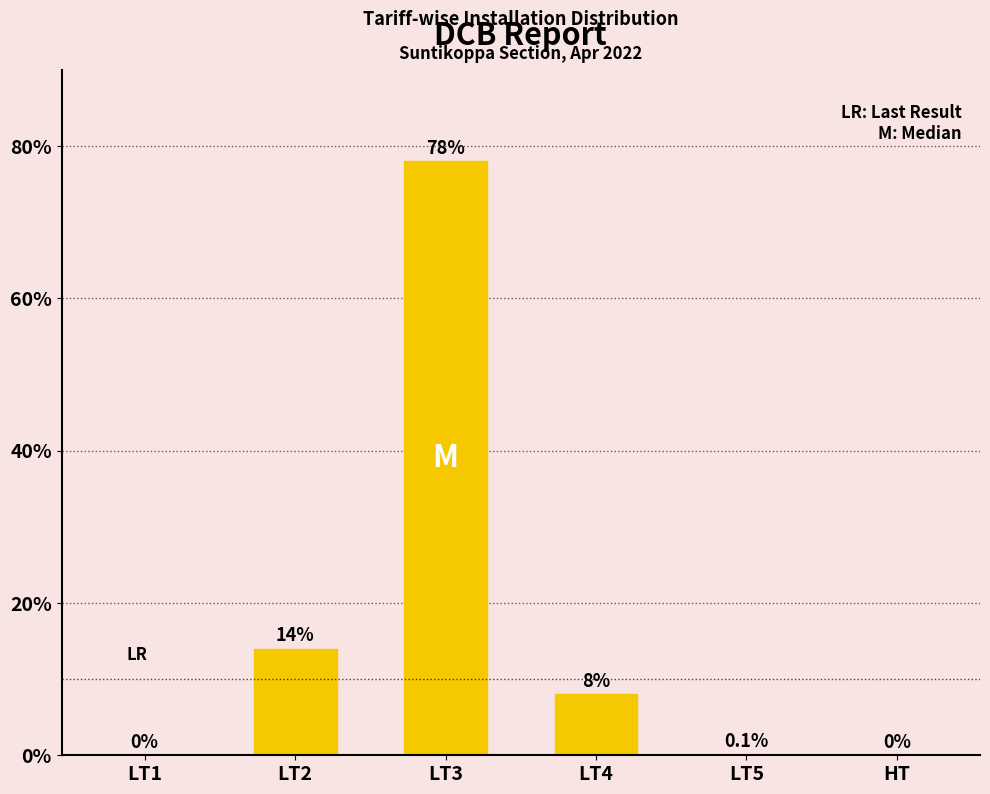

Reading left to right, what are all the values shown in this chart?

0.0	14.0	78.0	8.0	0.1	0.0